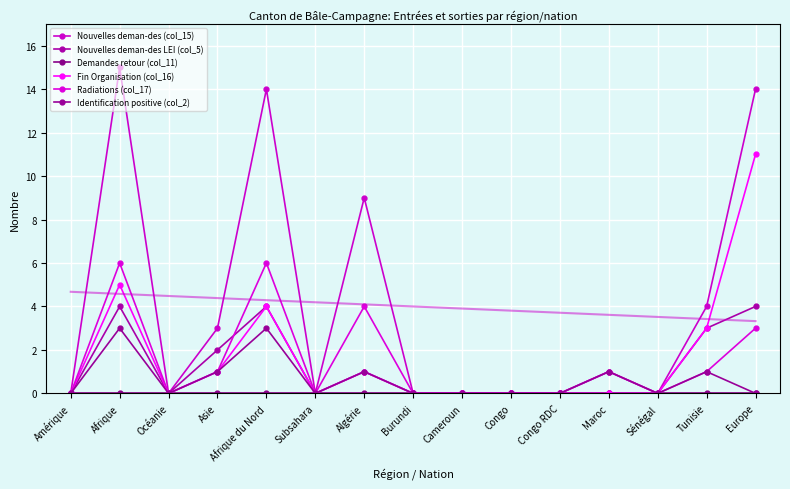

Between which two adjacent categories do Radiations (col_17) and Nouvelles deman-des LEI (col_5) first intersect?

Asie and Afrique du Nord